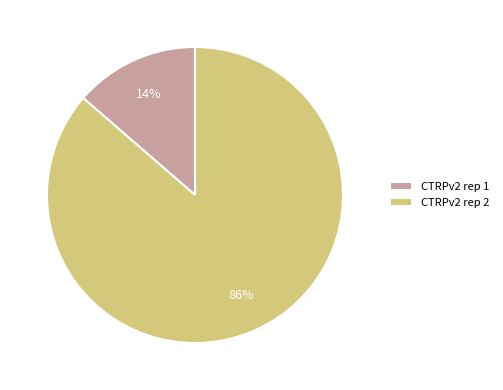

Is the sum of CTRPv2 rep 1 and CTRPv2 rep 2 greater than half?

Yes